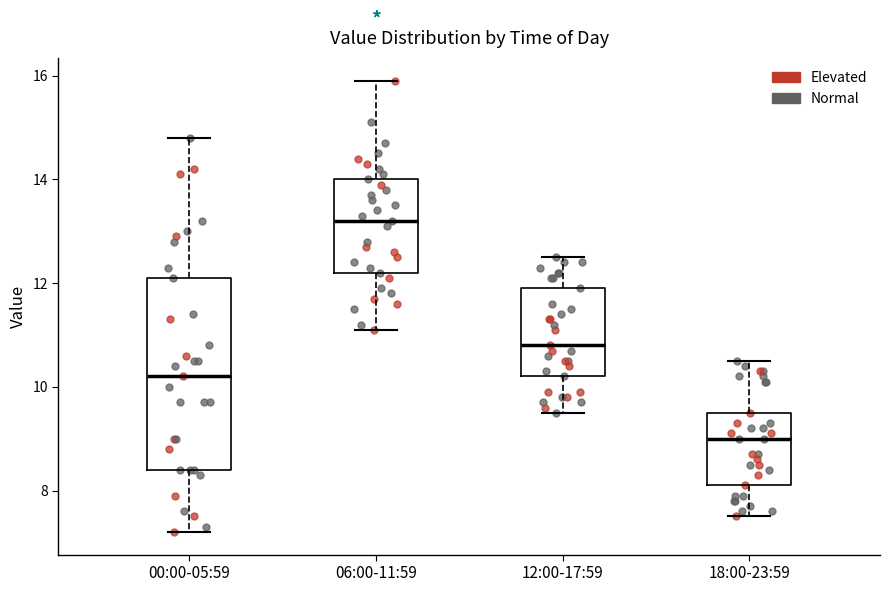

Where is the lower edge of the box for 06:00-11:59 on the y-axis? The values are not printed on the chart, so give them approximately, as read against the axis.

12.2